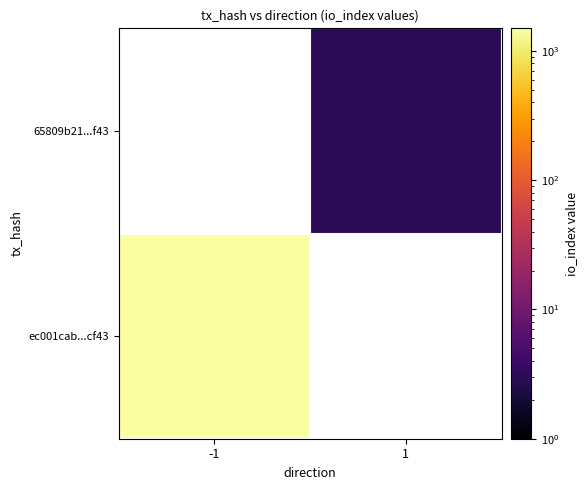

What is the greatest value displayed?

1495.0